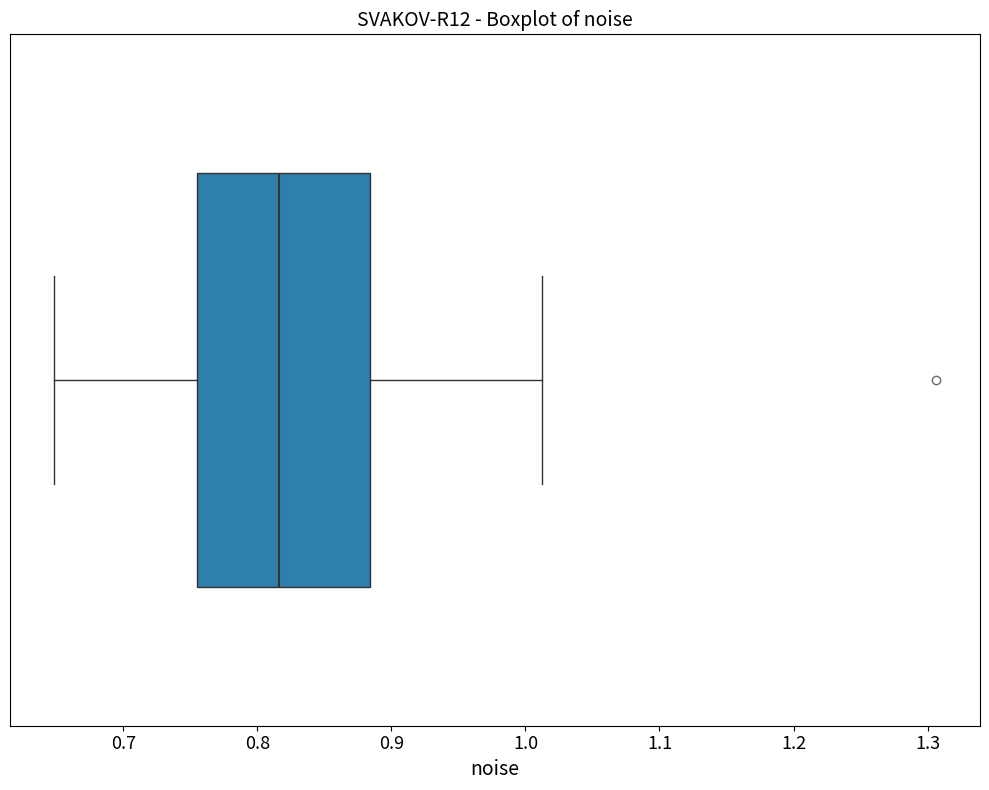

Transcribe this box plot: give where the median line is, the range the box spans, and where the two whiskers end, as read against the x-axis. The values are not printed on the chart, so give them approximately, as read against the axis.

median 0.82, box 0.75 to 0.88, whiskers 0.65 to 1.01